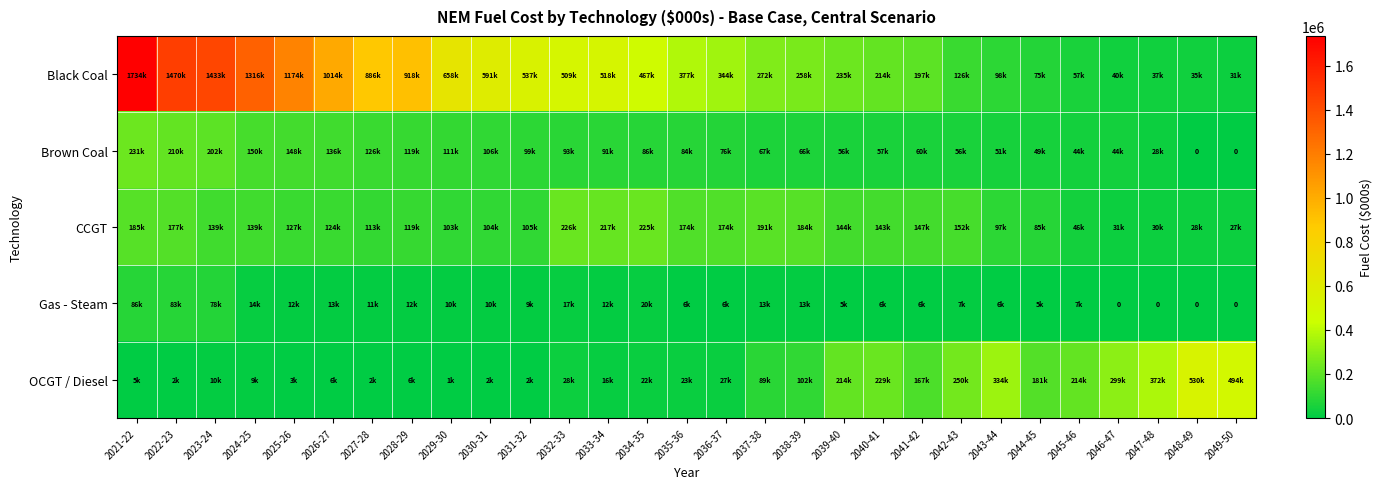

What is the average value of the CCGT series?

129605.6